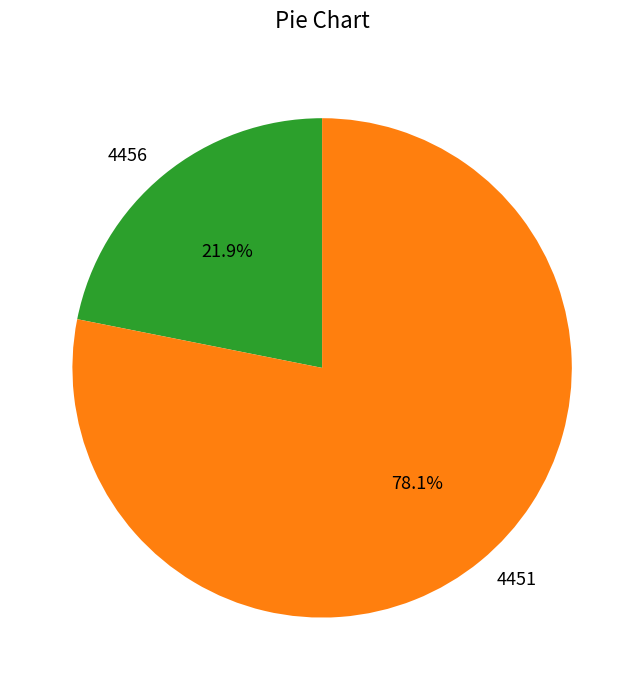

True or false: 4451 accounts for 68% of the total.

False